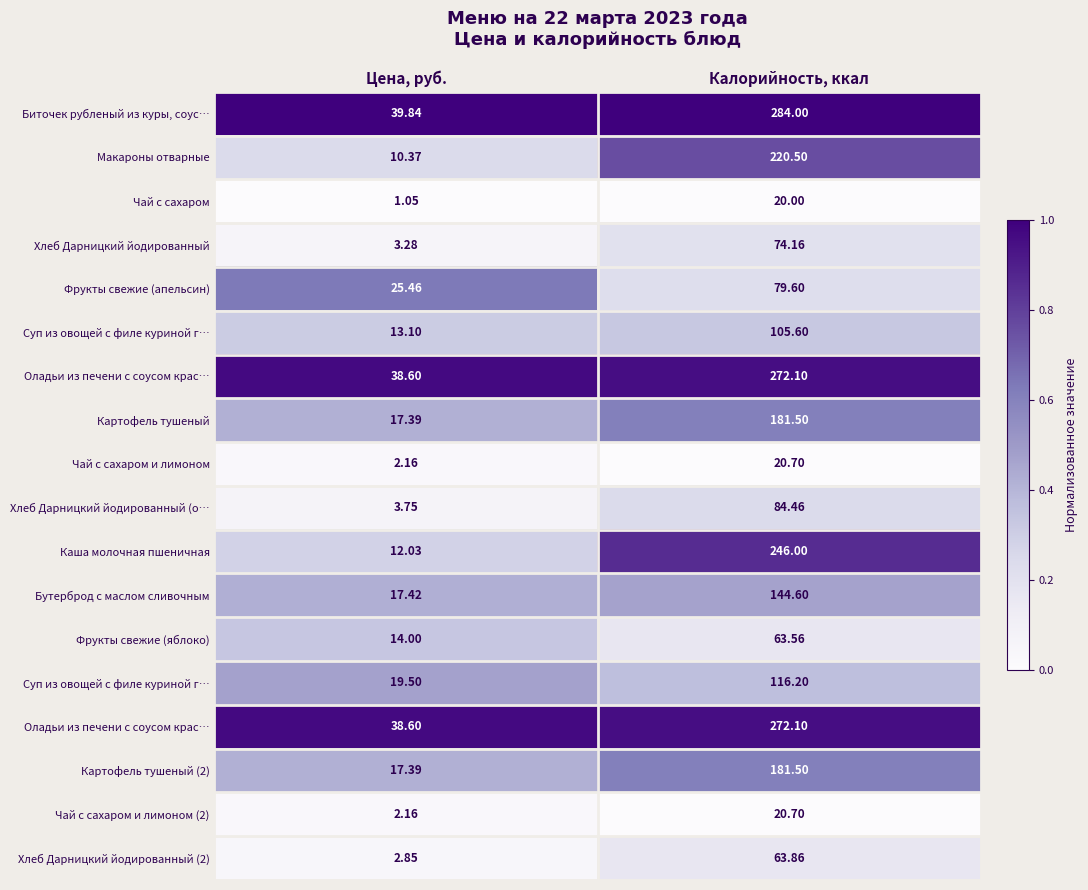

At which category is the sum across all series the highest?

Калорийность, ккал